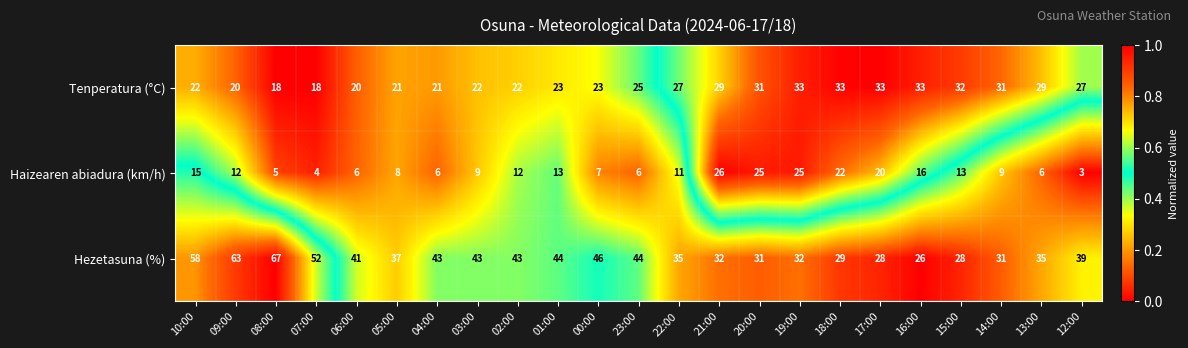

What is the difference between the highest and lowest values at 08:00?

62